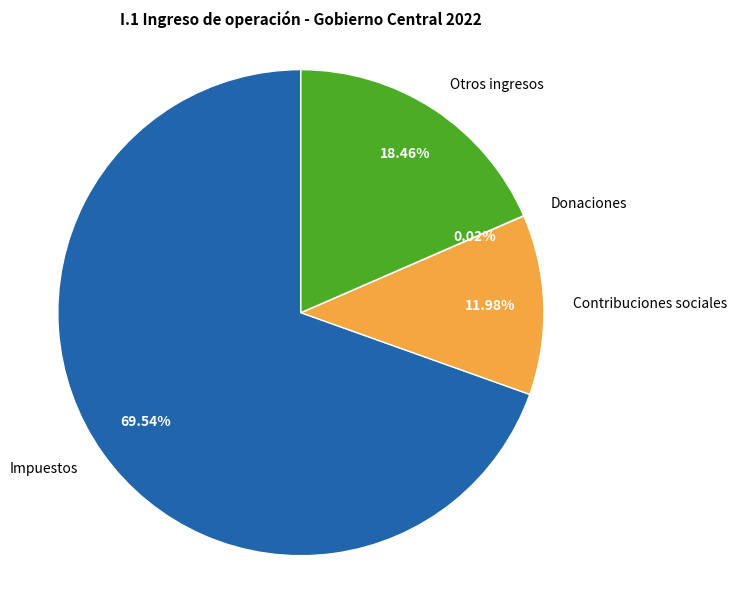

Which slice is the largest?

Impuestos